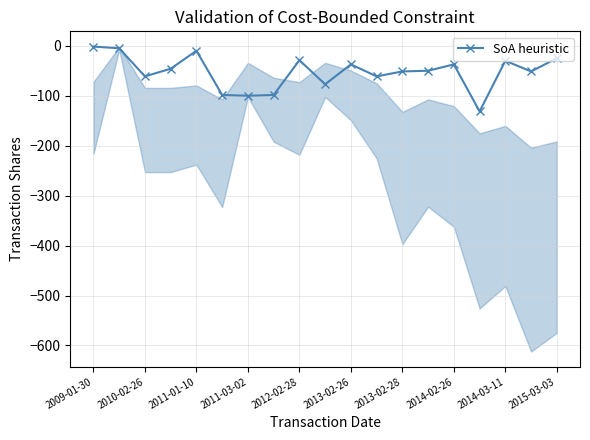

Count the number of data series in this chart.

1